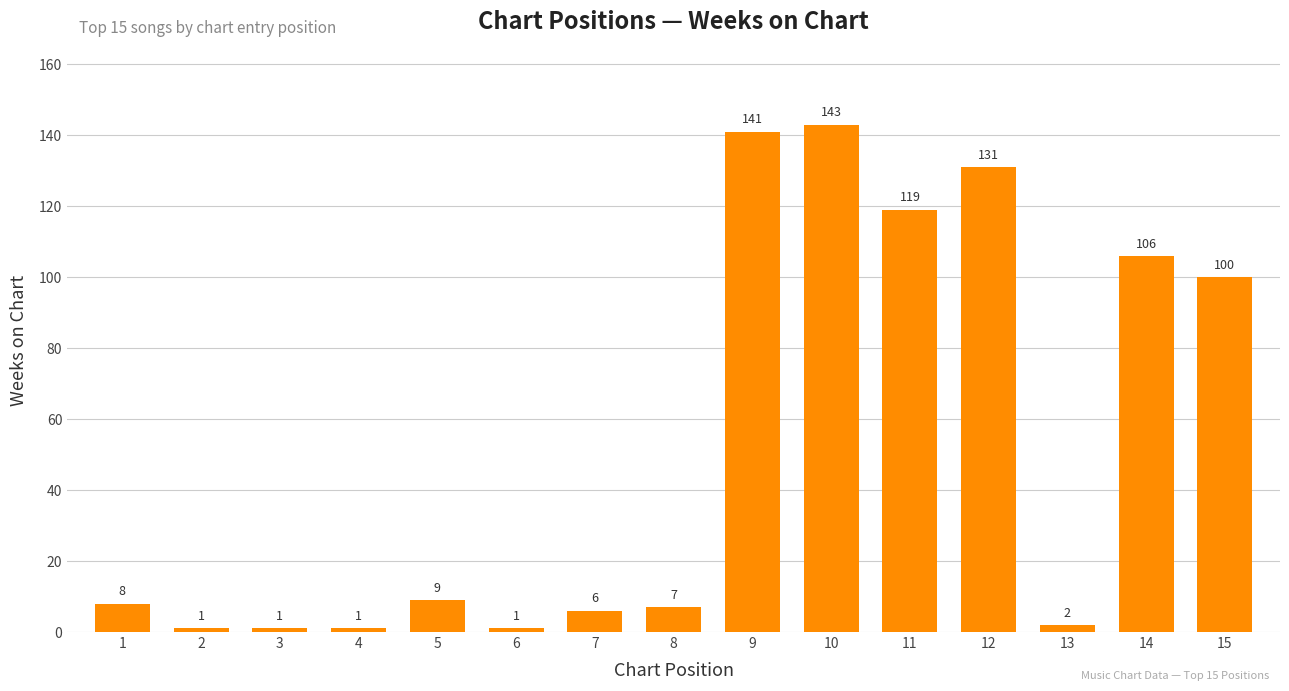

How many categories are shown in the chart?

15